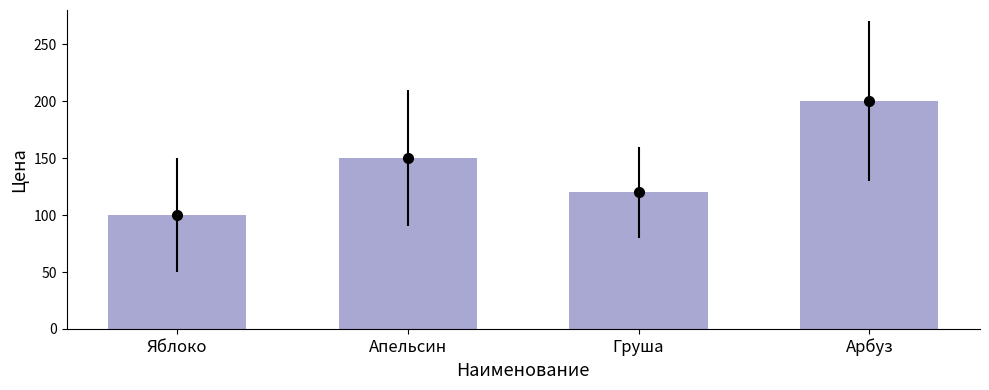

Read the value at Яблоко.

100